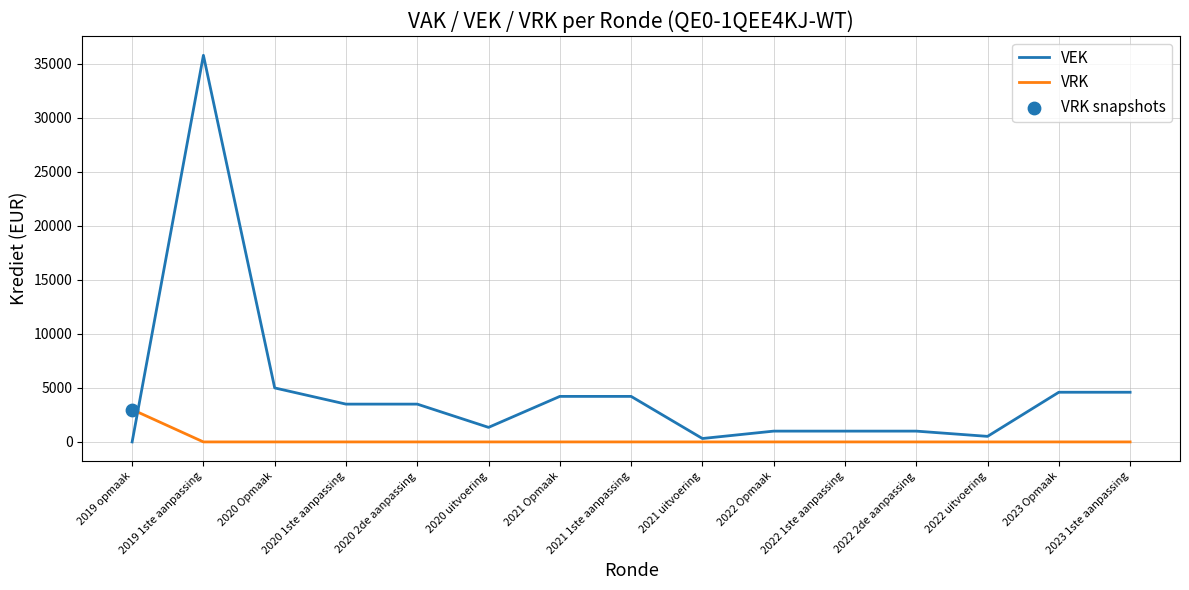

Which series has the largest range (max minus min)?

VEK